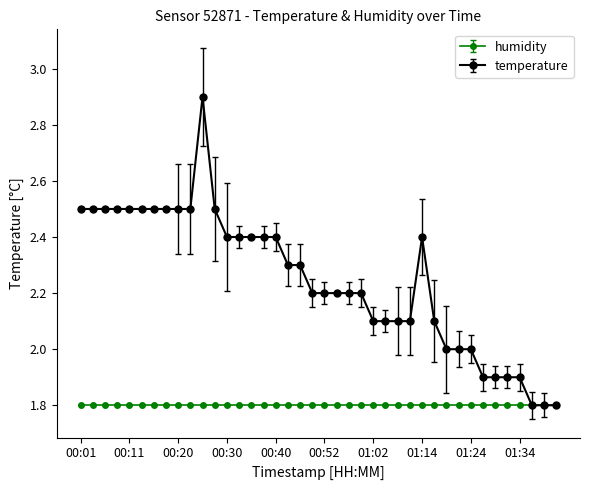

What is the value of the humidity point at the 9th from the left?

1.8